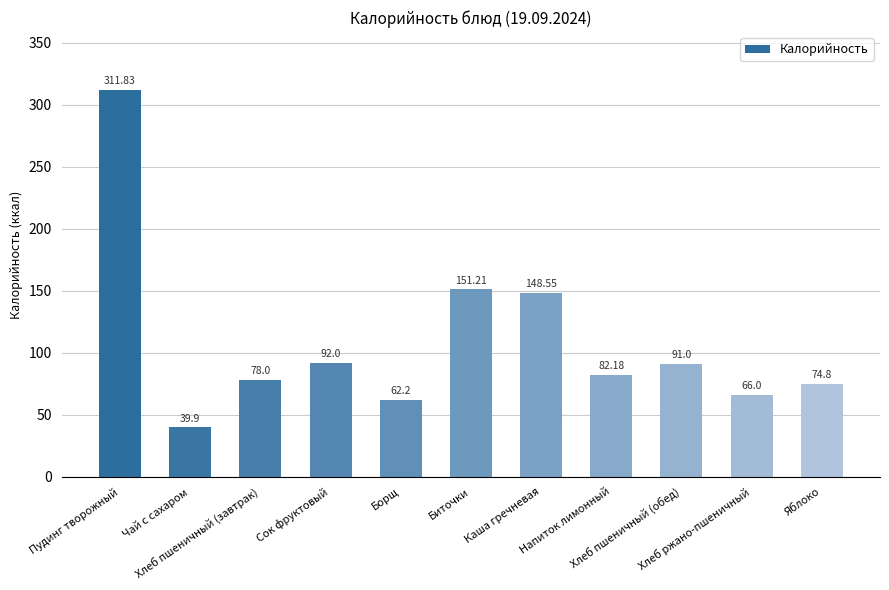

What is the greatest value displayed?

311.8